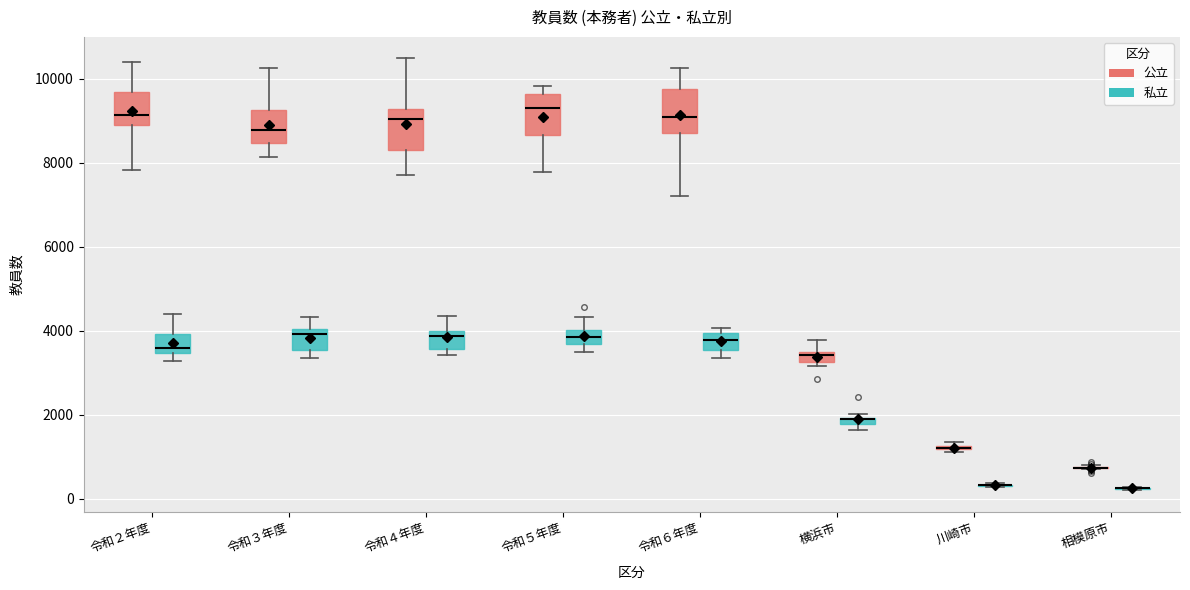

Where is the upper edge of the box for 令和５年度 (私立) on the y-axis? The values are not printed on the chart, so give them approximately, as read against the axis.

4000